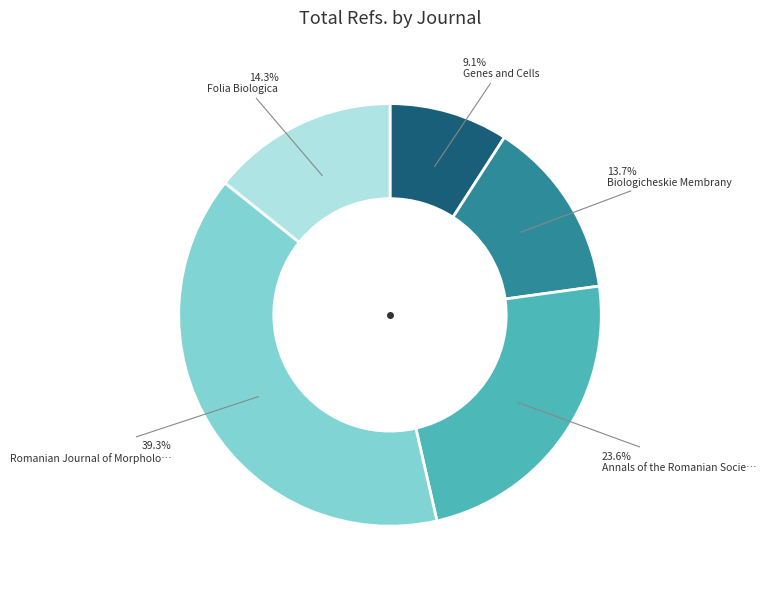

Does any single category account for the majority?

No